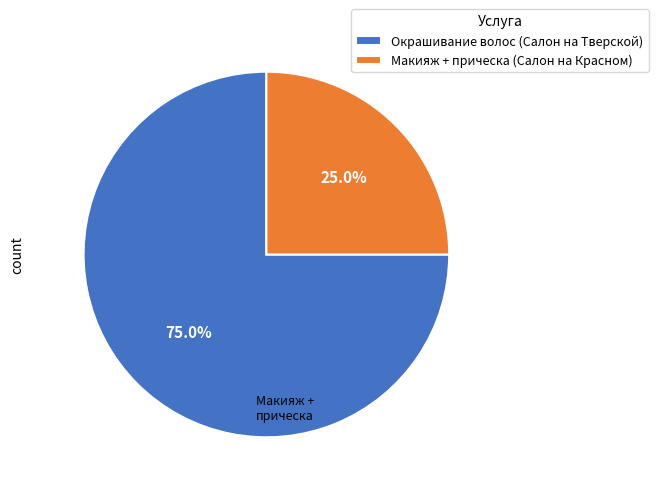

To the nearest percent, what portion does Окрашивание волос (Салон на Тверской) represent?

75%